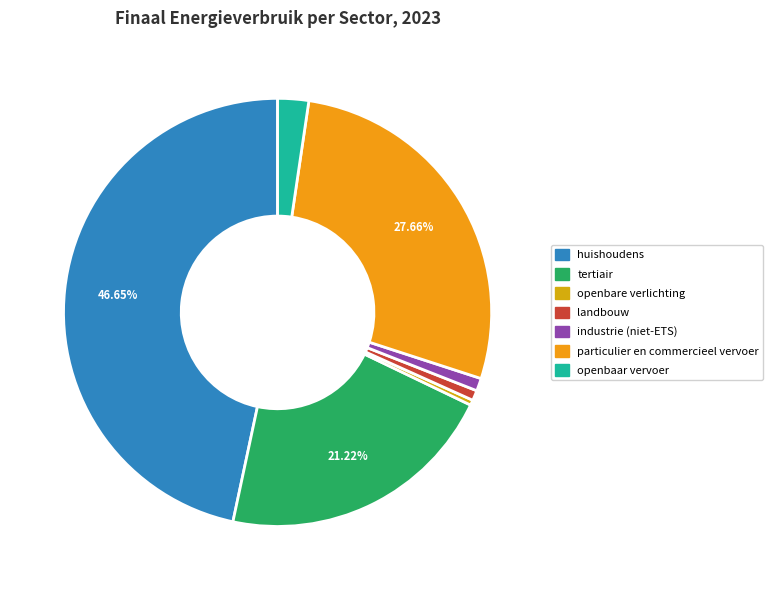

True or false: openbaar vervoer accounts for 15% of the total.

False